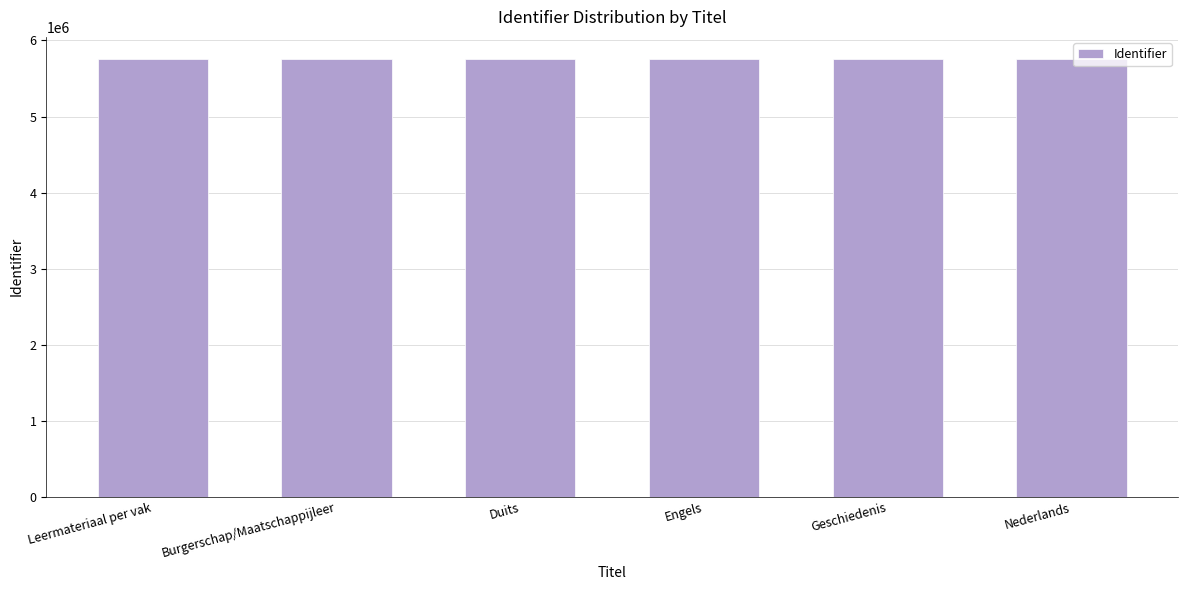

Are the bars horizontal?

No